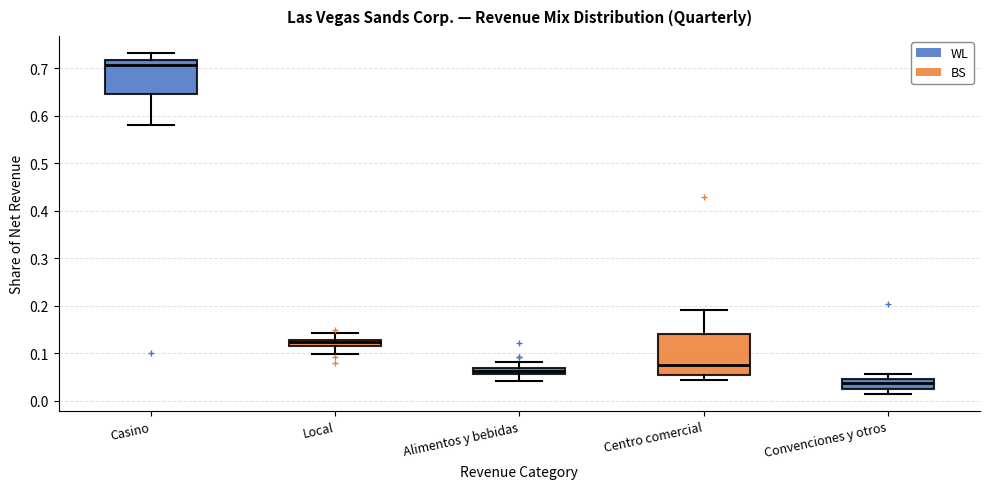

Which box is the tallest, from its lower edge to its upper edge?

Centro comercial